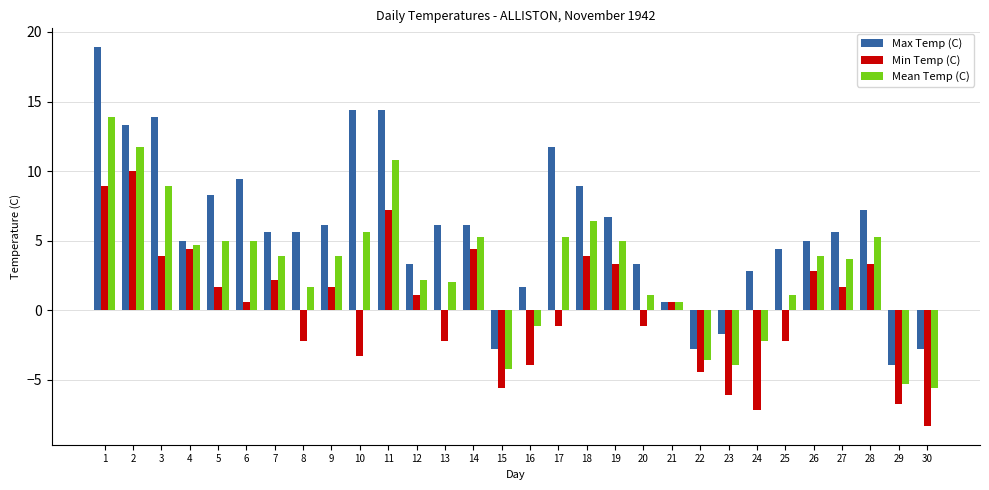

Rank the series by their average value, from highest to lowest.

Max Temp (C), Mean Temp (C), Min Temp (C)